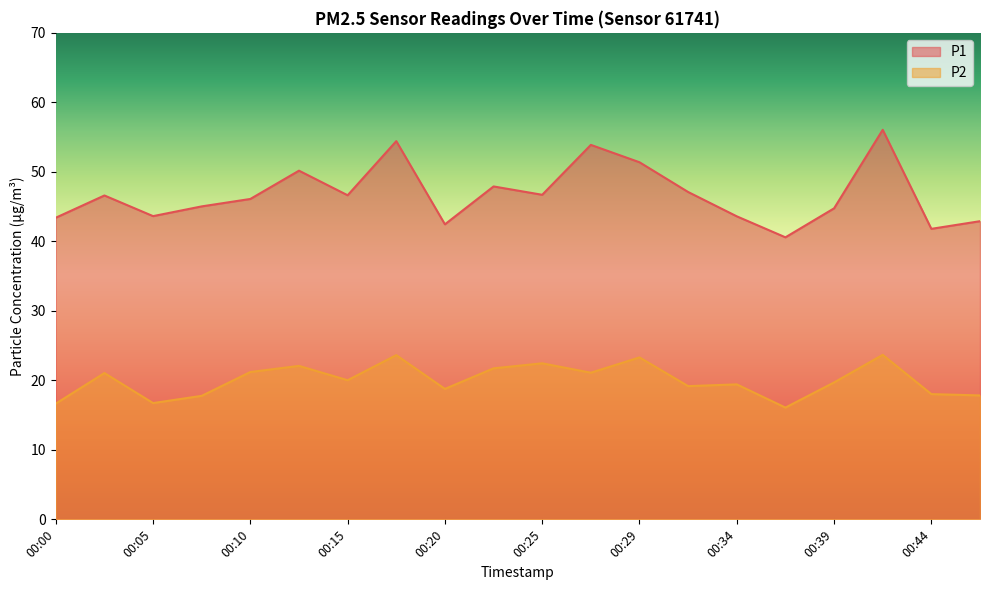

Which series has the widest spread of values?

P1